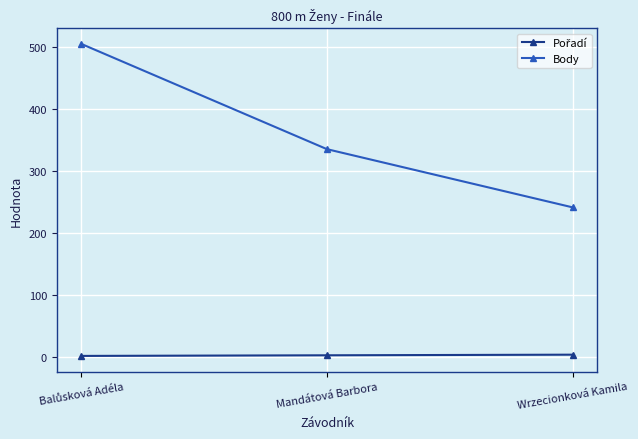

At how many categories does at least one series exceed 21?

3